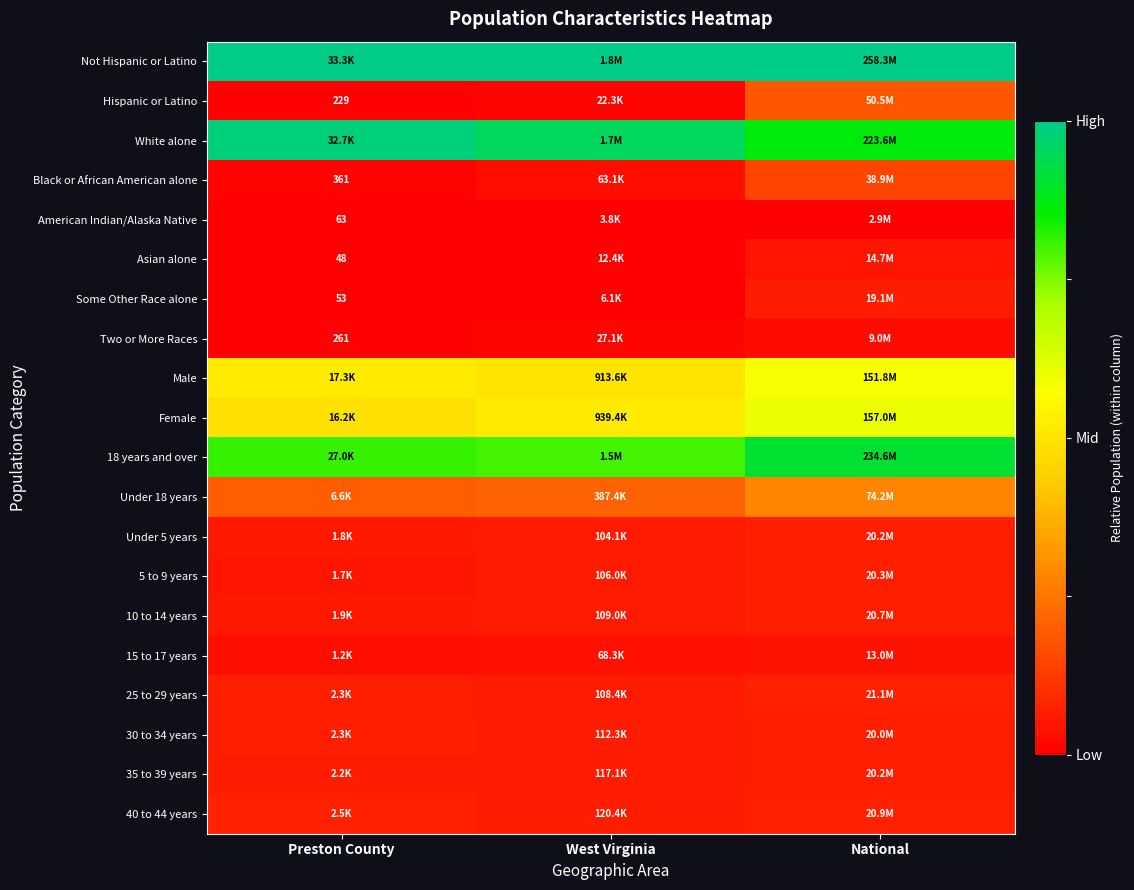

At which label is Hispanic or Latino closest to 0?

Preston County